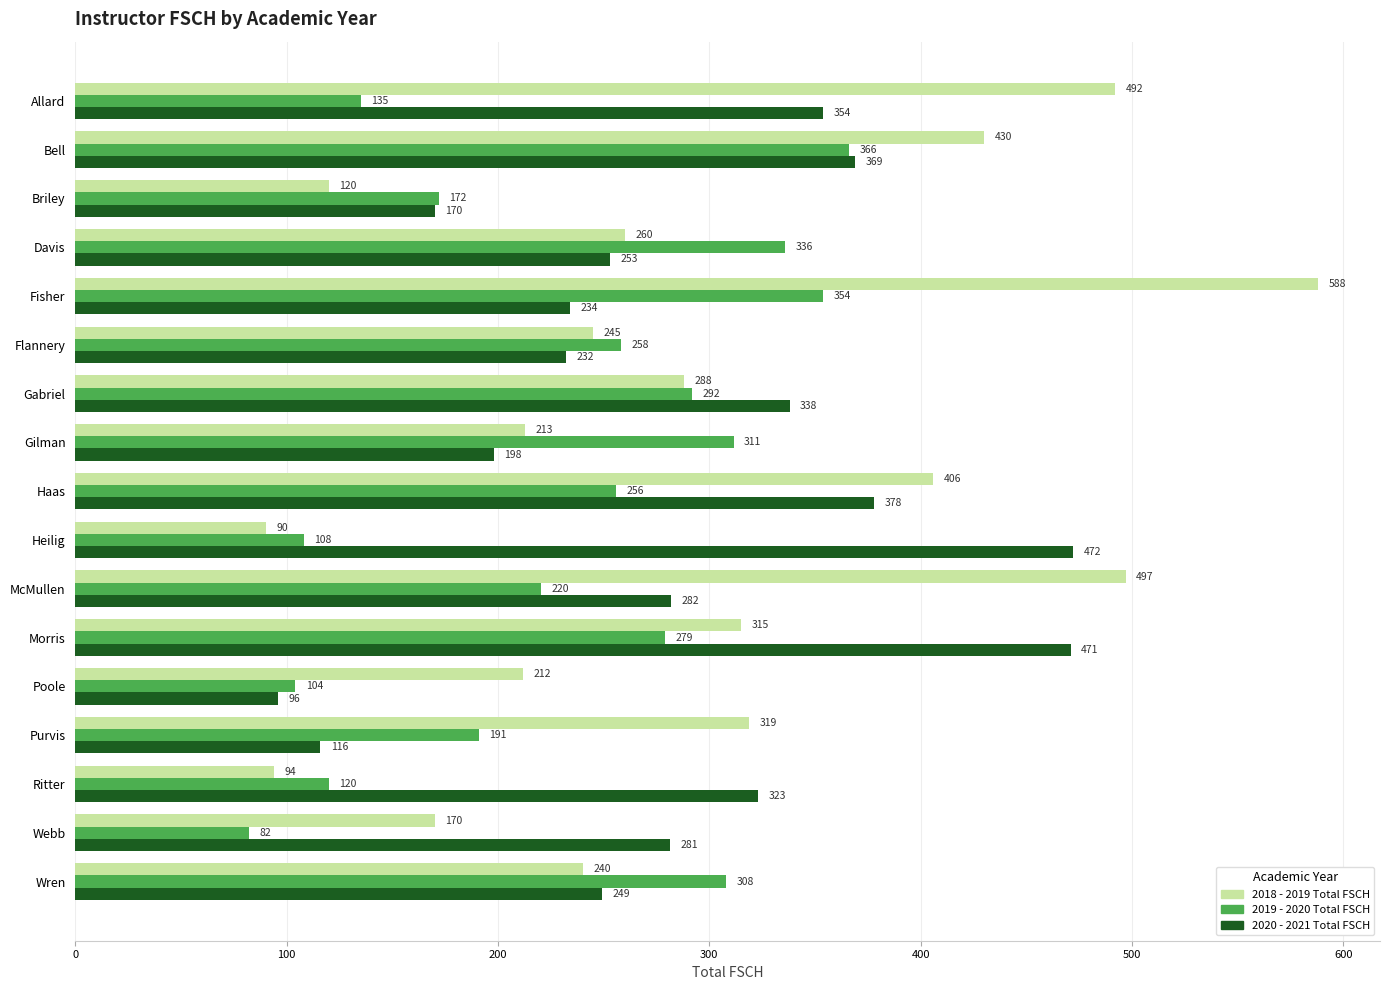

Which category has the lowest value in the 2018 - 2019 Total FSCH series?

Heilig